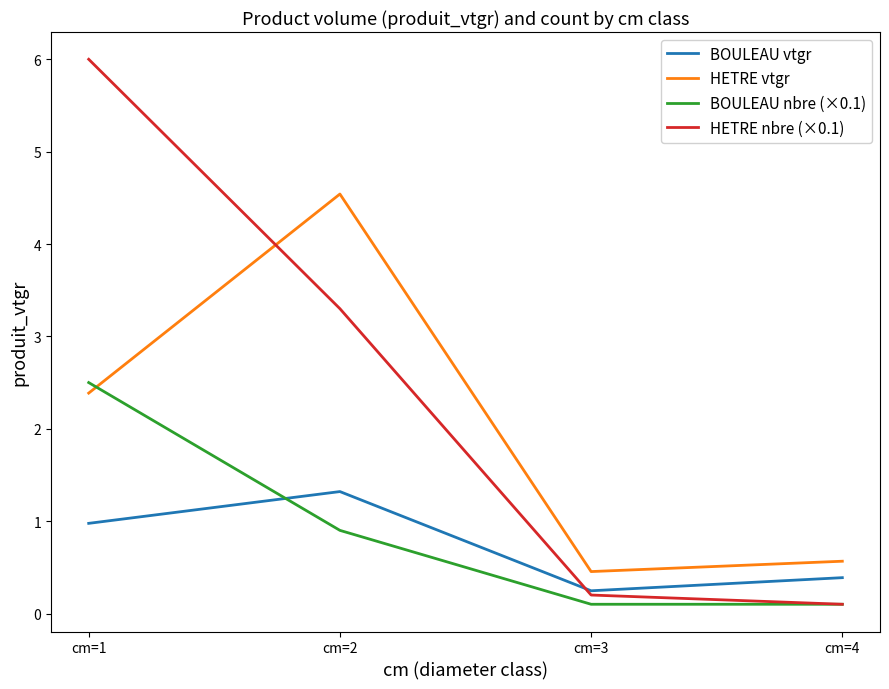

Between which two adjacent categories do BOULEAU nbre (×0.1) and BOULEAU vtgr first intersect?

cm=1 and cm=2